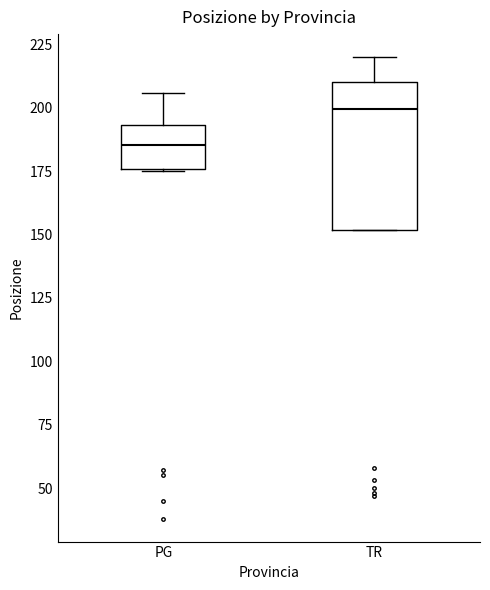

Where does the median line of the box for TR sit on the y-axis? The values are not printed on the chart, so give them approximately, as read against the axis.

200